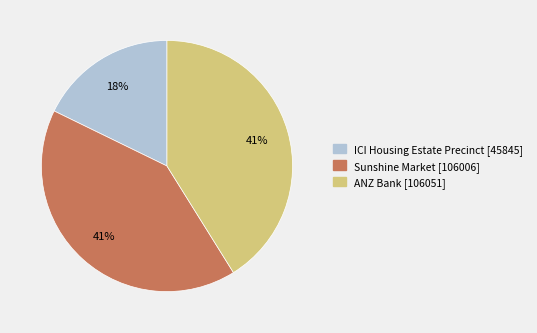

The Sunshine Market slice represents 54% of the pie. True or false?

False